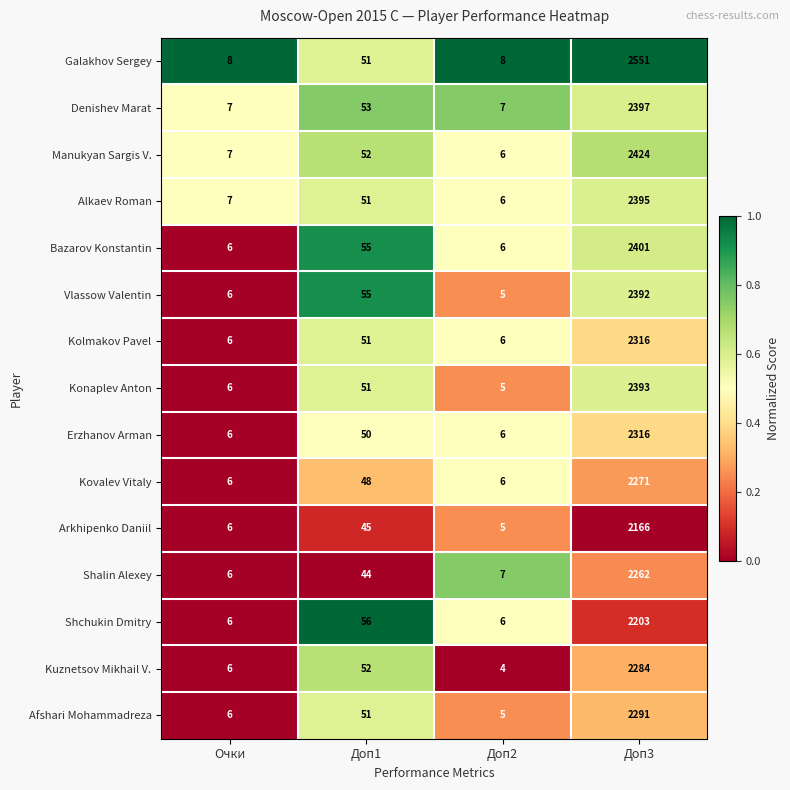

Which series has the largest total across all categories?

Galakhov Sergey